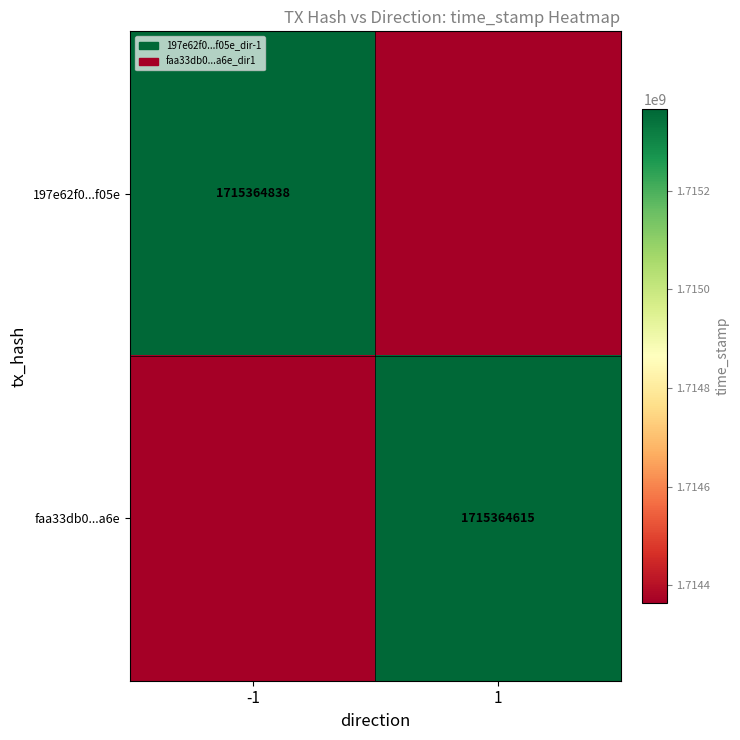

The value of faa33db0...a6e at 1 is 2262245376. True or false?

False